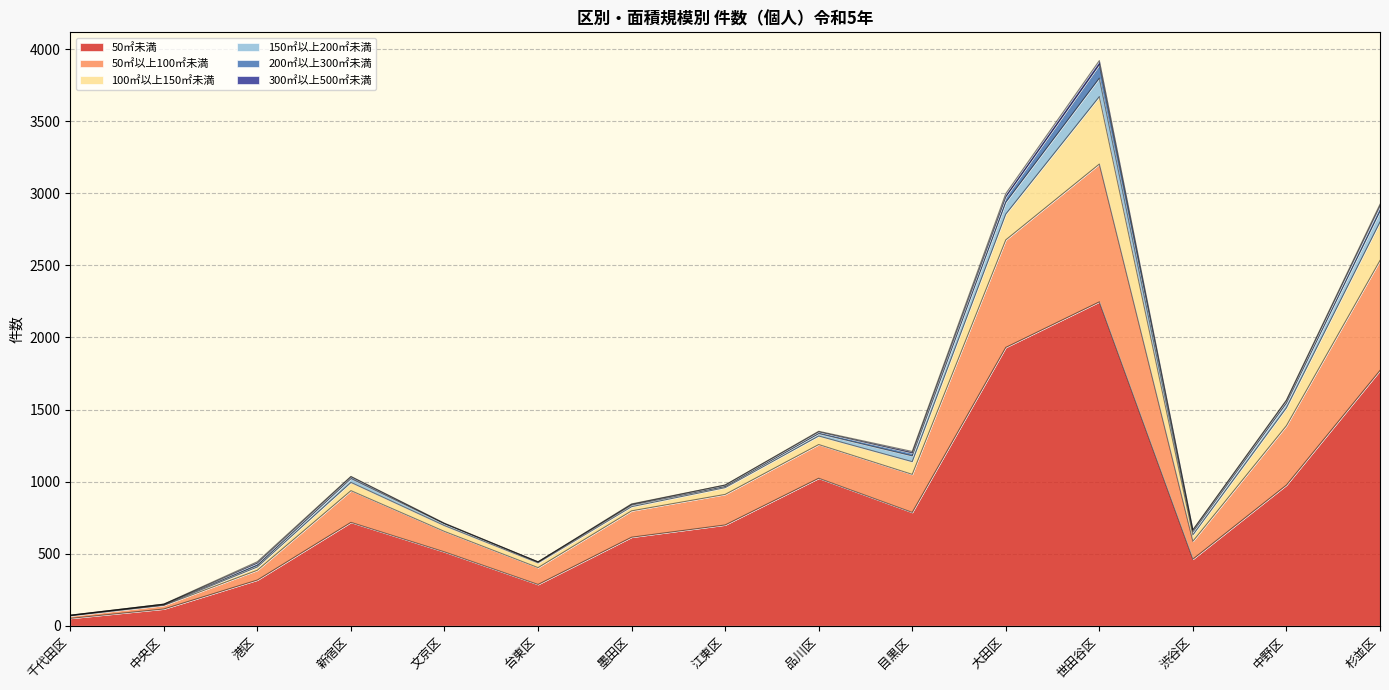

What is the spread (max minus min) of values at 杉並区?

1759